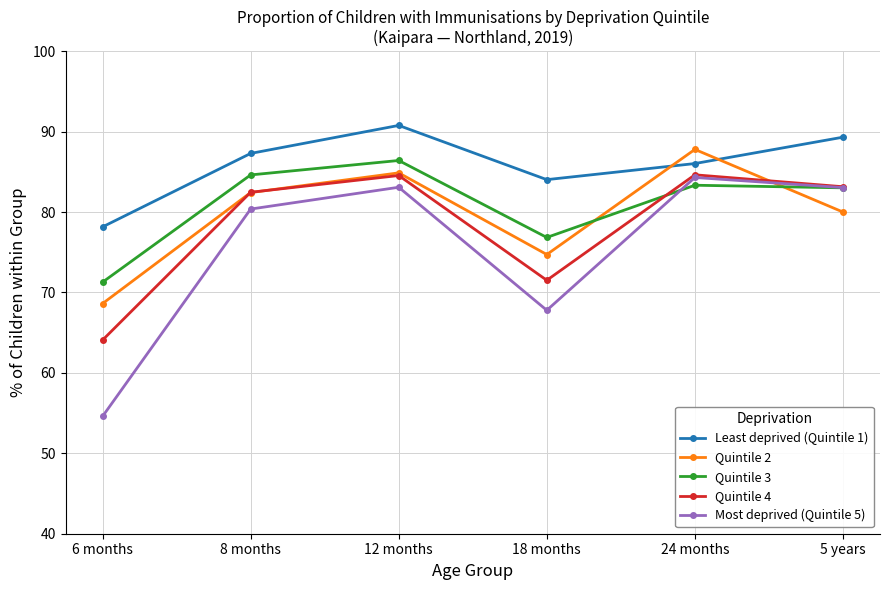

The value of Least deprived (Quintile 1) at 8 months is 58.2. True or false?

False